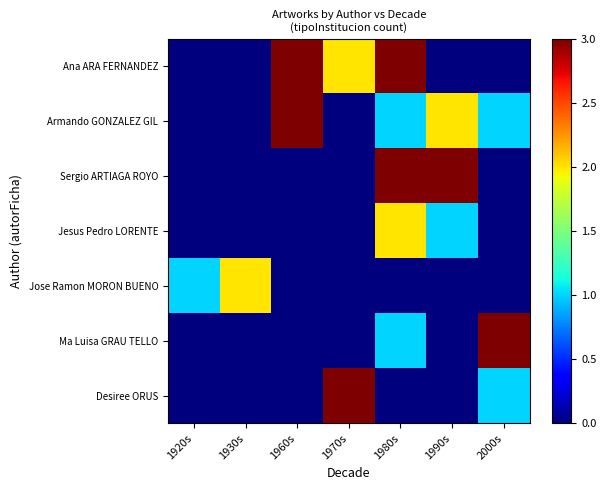

Count the number of data series in this chart.

7